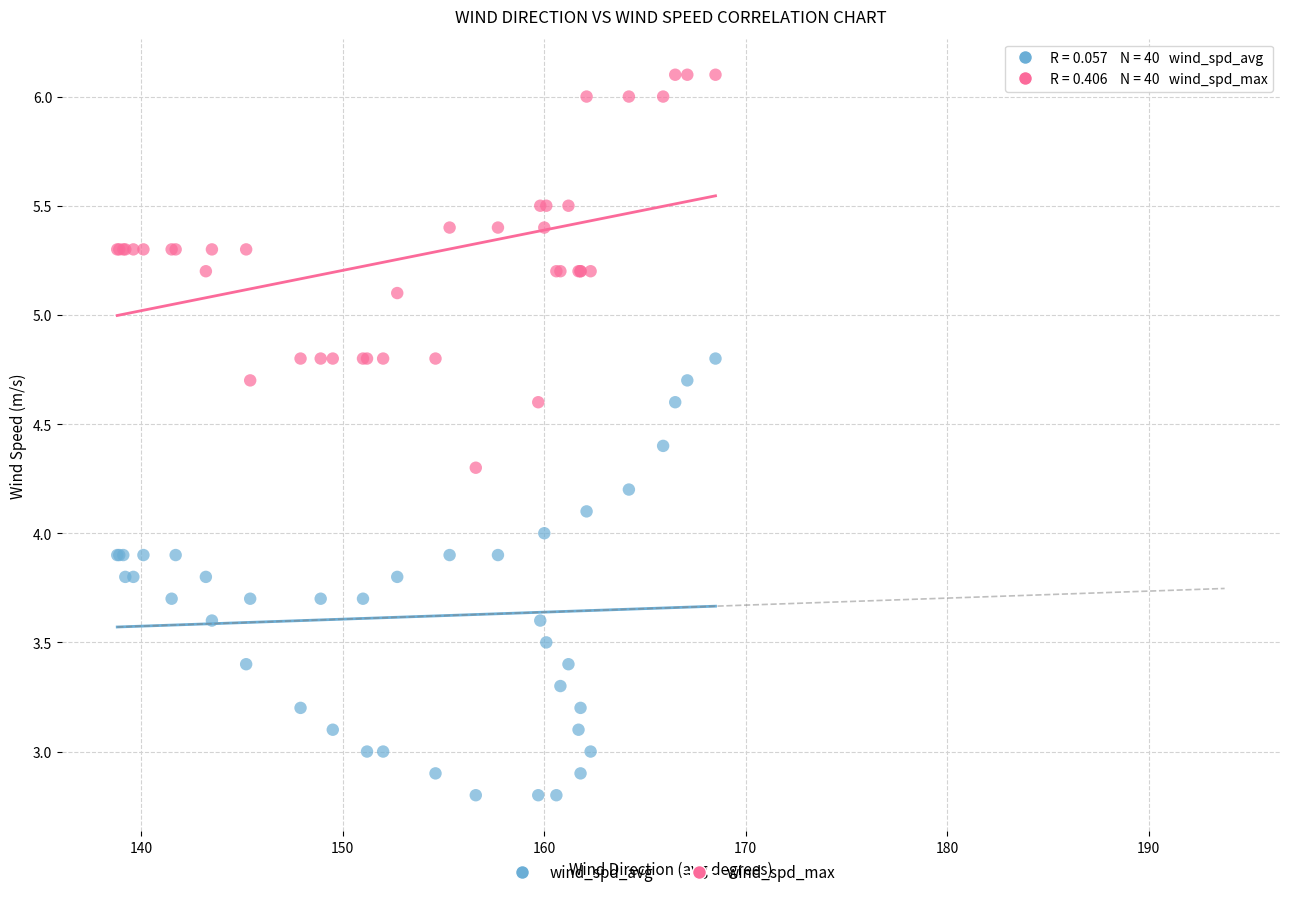

In the wind_spd_max series, what Y value is closest to 5?

5.1